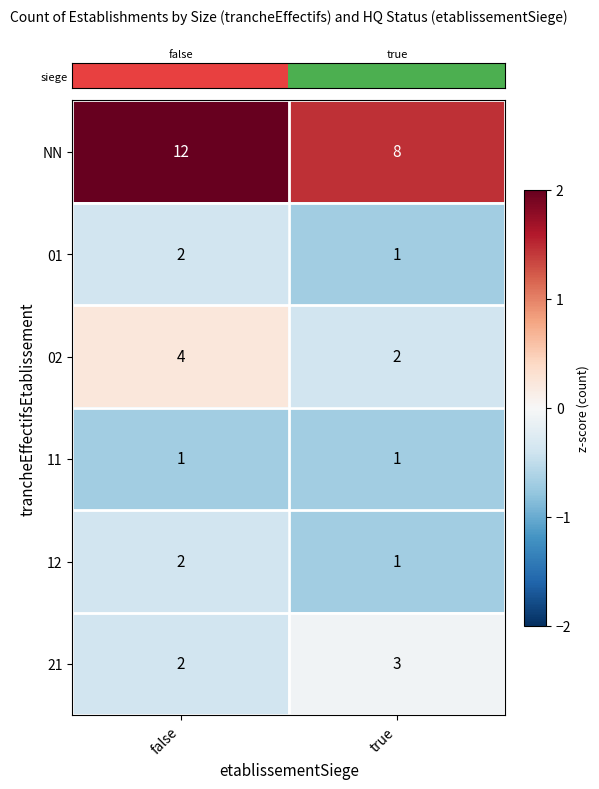

At which label is 01 closest to 1?

true